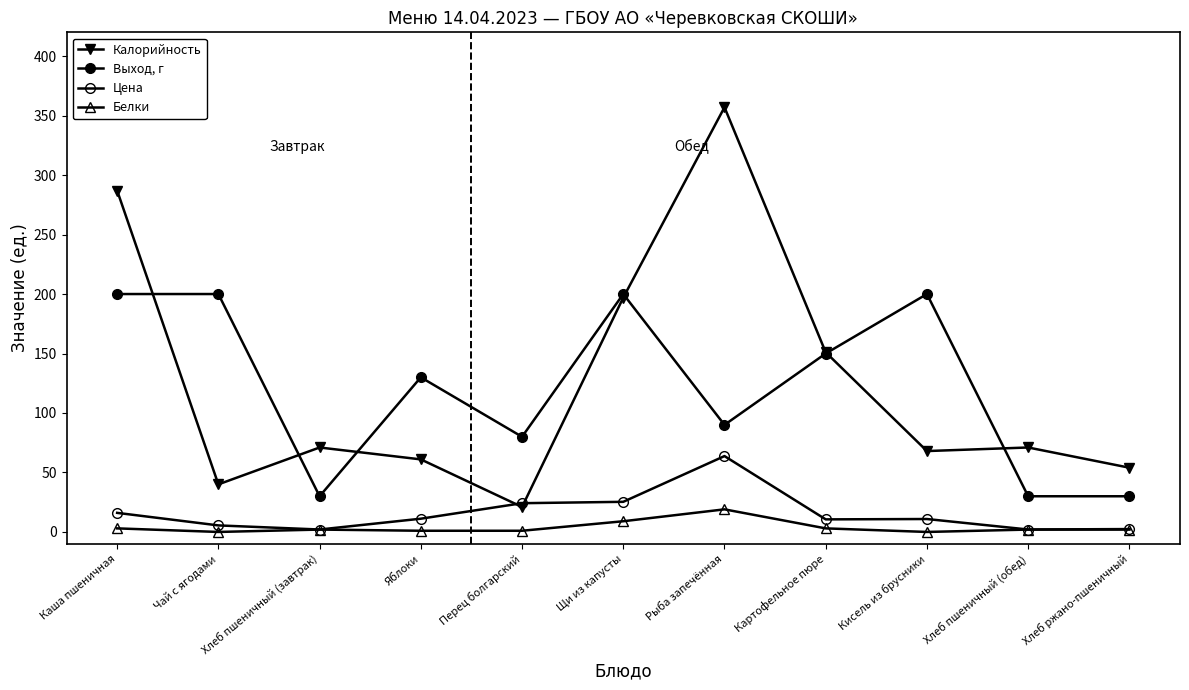

How many lines are shown in the chart?

4